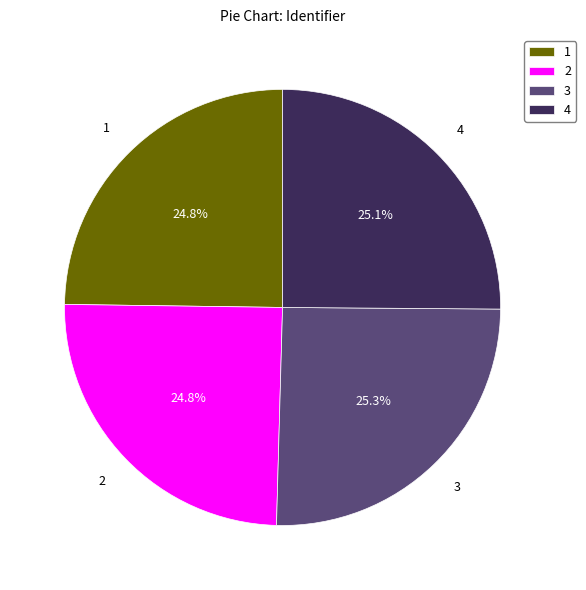

What percentage do 1 and 2 together represent?

49.6%